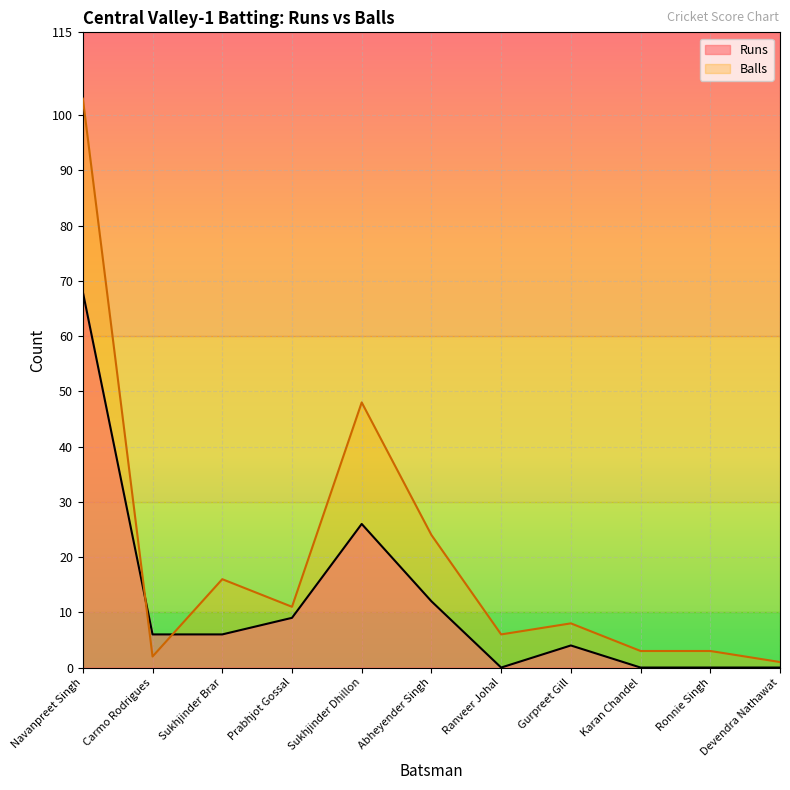

What is the sum of the Balls values at Sukhjinder Dhillon and Ranveer Johal?

54